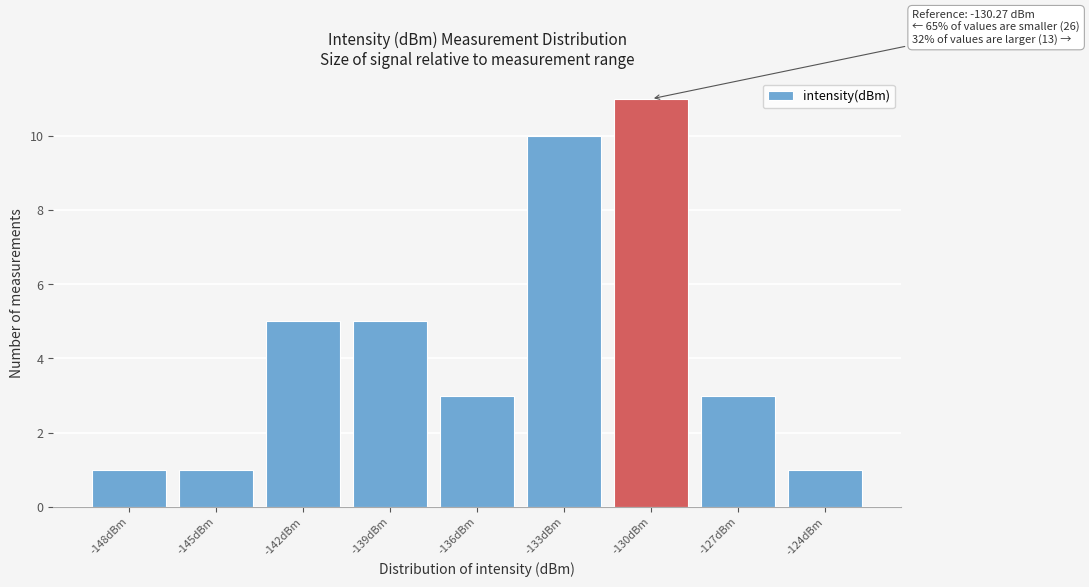

Reading left to right, extract all data points from this chart.

-148dBm=1	-145dBm=1	-142dBm=5	-139dBm=5	-136dBm=3	-133dBm=10	-130dBm=11	-127dBm=3	-124dBm=1